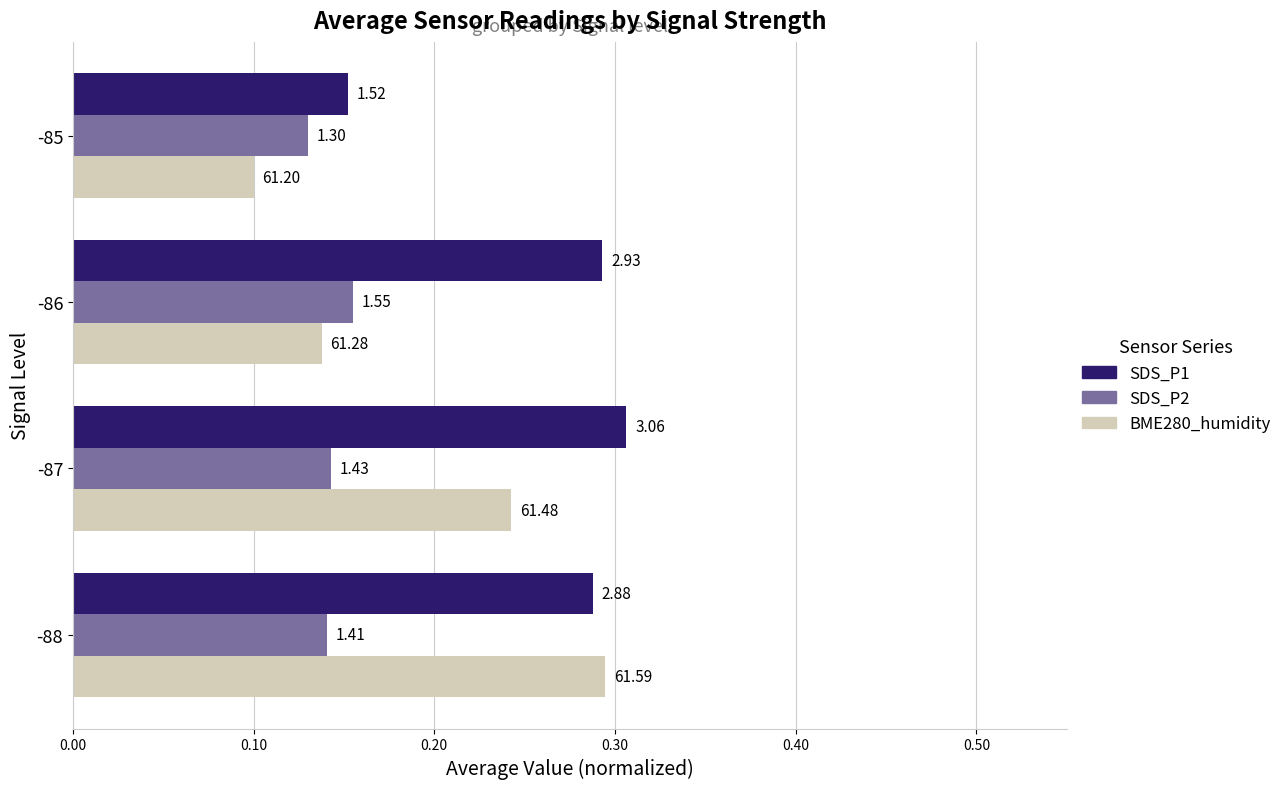

Is it true that BME280_humidity (norm) equals 0.1 at 0.30?

True